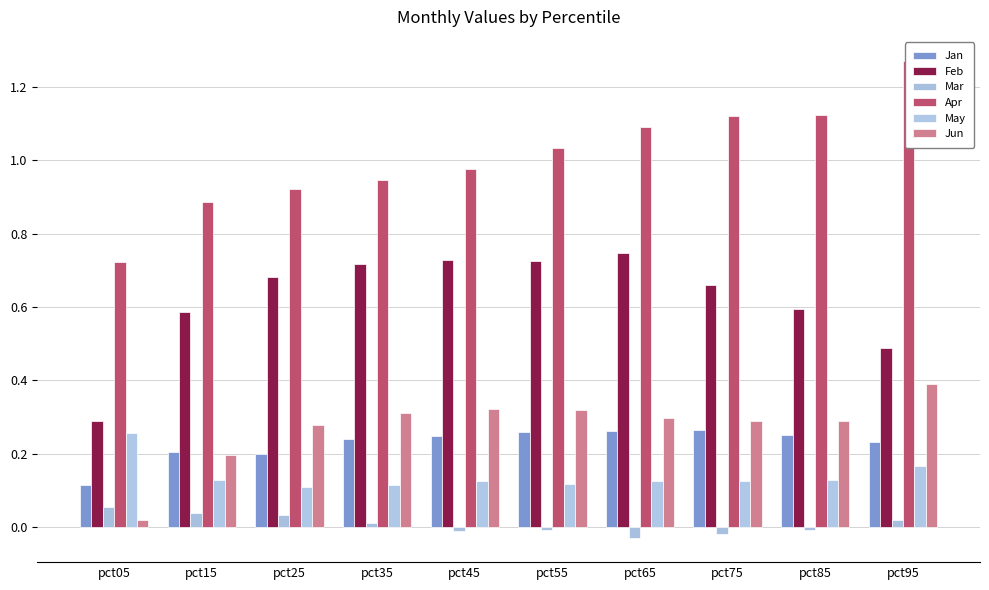

Reading left to right, transcribe all the data shown in this chart.

Jan: pct05=0.1	pct15=0.2	pct25=0.2	pct35=0.2	pct45=0.2	pct55=0.3	pct65=0.3	pct75=0.3	pct85=0.3	pct95=0.2
Feb: pct05=0.3	pct15=0.6	pct25=0.7	pct35=0.7	pct45=0.7	pct55=0.7	pct65=0.7	pct75=0.7	pct85=0.6	pct95=0.5
Mar: pct05=0.1	pct15=0.0	pct25=0.0	pct35=0.0	pct45=-0.0	pct55=-0.0	pct65=-0.0	pct75=-0.0	pct85=-0.0	pct95=0.0
Apr: pct05=0.7	pct15=0.9	pct25=0.9	pct35=0.9	pct45=1.0	pct55=1.0	pct65=1.1	pct75=1.1	pct85=1.1	pct95=1.3
May: pct05=0.3	pct15=0.1	pct25=0.1	pct35=0.1	pct45=0.1	pct55=0.1	pct65=0.1	pct75=0.1	pct85=0.1	pct95=0.2
Jun: pct05=0.0	pct15=0.2	pct25=0.3	pct35=0.3	pct45=0.3	pct55=0.3	pct65=0.3	pct75=0.3	pct85=0.3	pct95=0.4